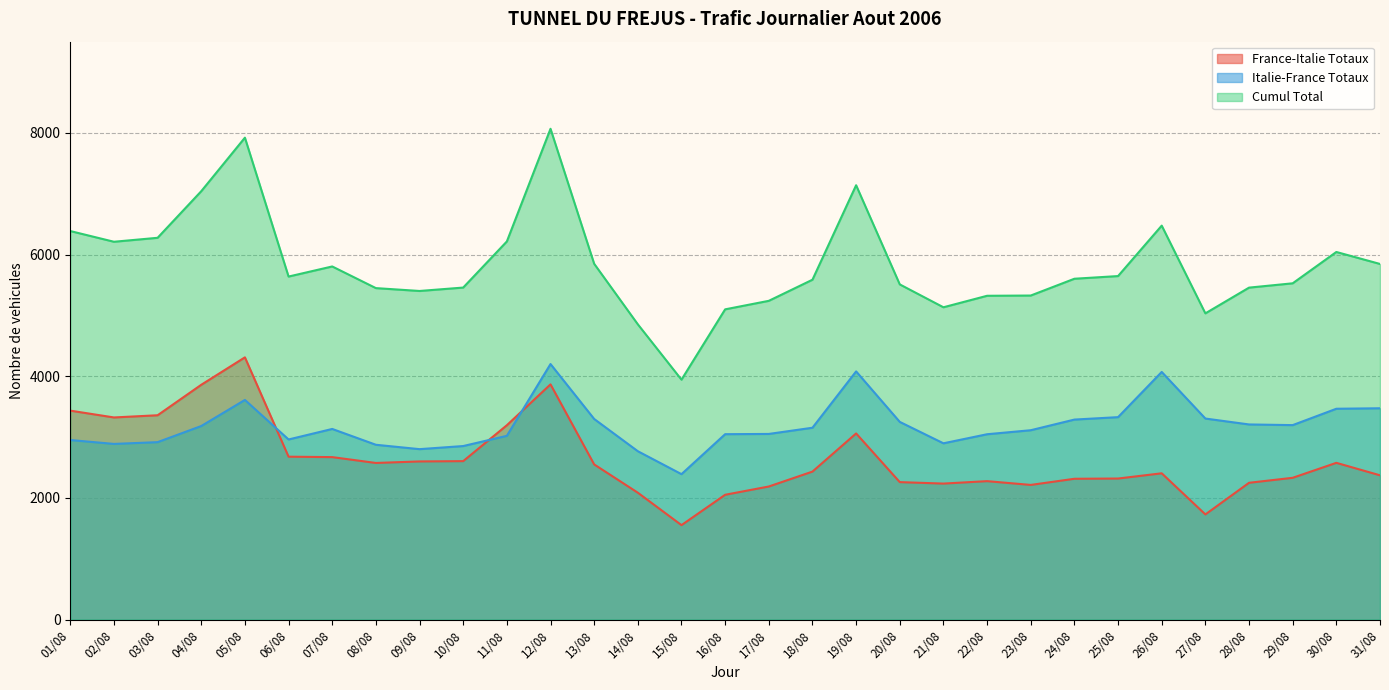

What are all the series names shown in the legend?

France-Italie Totaux, Italie-France Totaux, Cumul Total